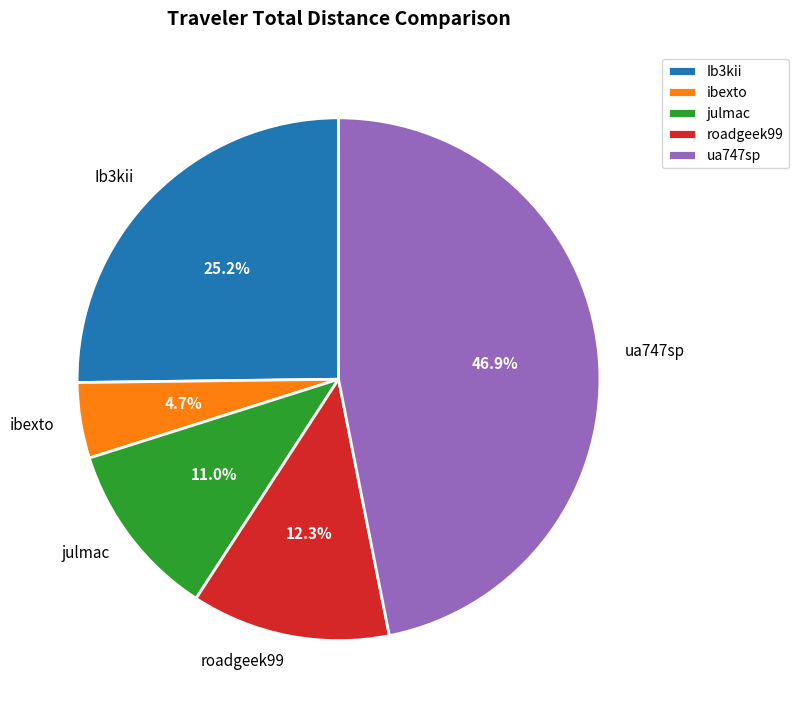

Does ibexto represent more than half of the total?

No